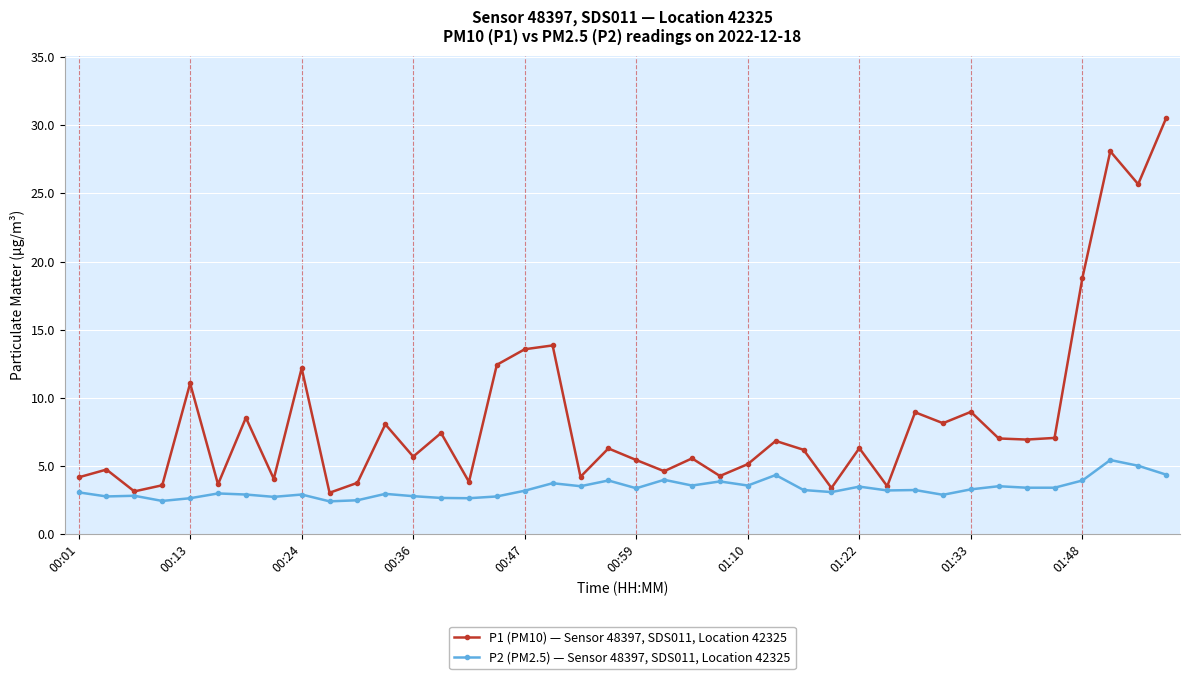

True or false: P2 (PM2.5) — Sensor 48397, SDS011, Location 42325 has more than 0 points higher than both neighbors.

True